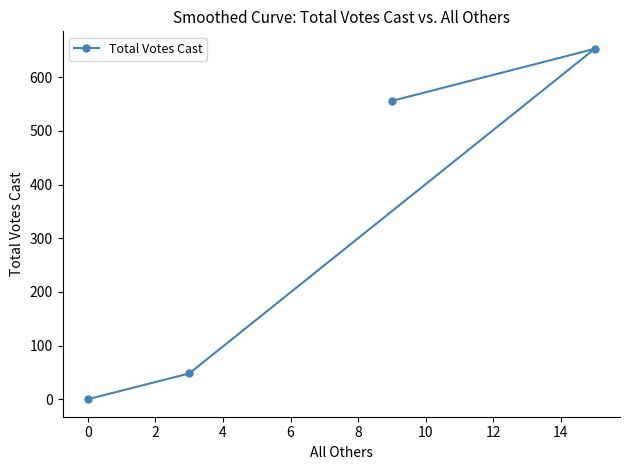

True or false: the data has more than 2 interior local peaks.

False